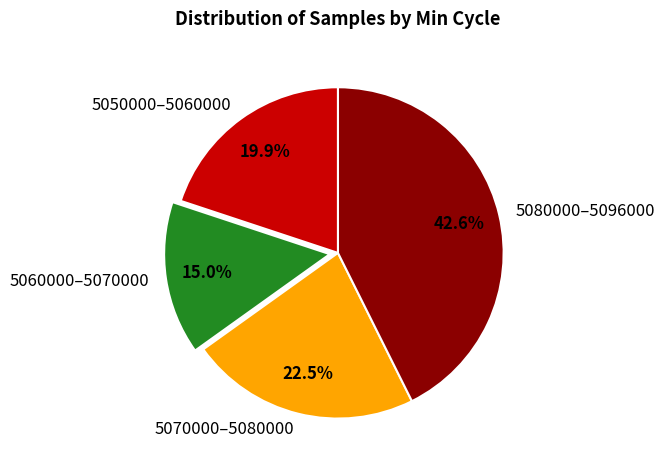

Which category has the biggest portion of the pie?

5080000–5096000